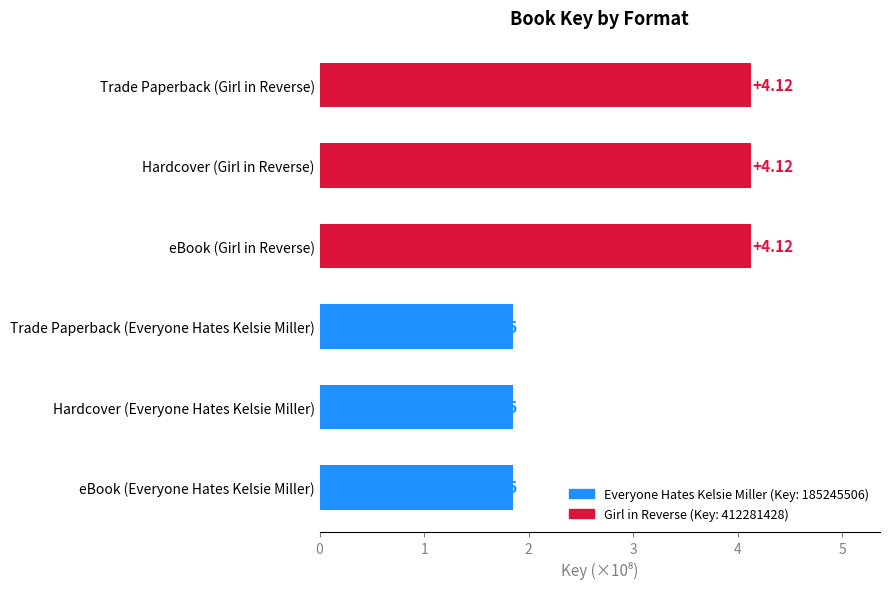

What is the average value?

3.0